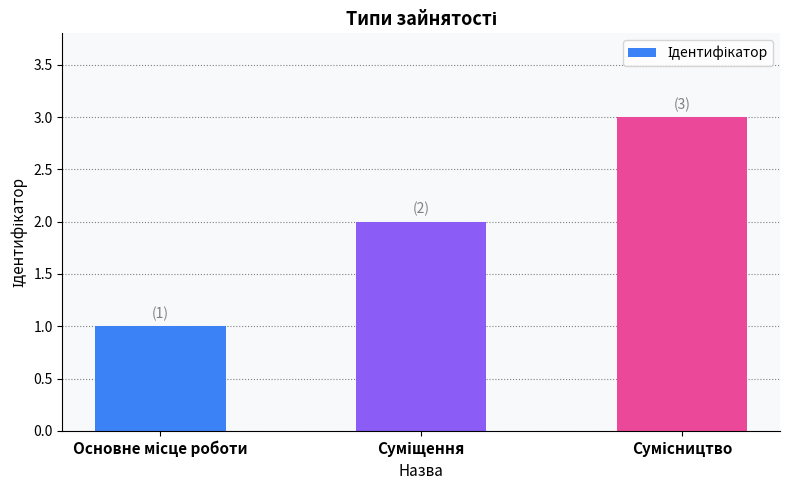

What is the sum of all values?

6